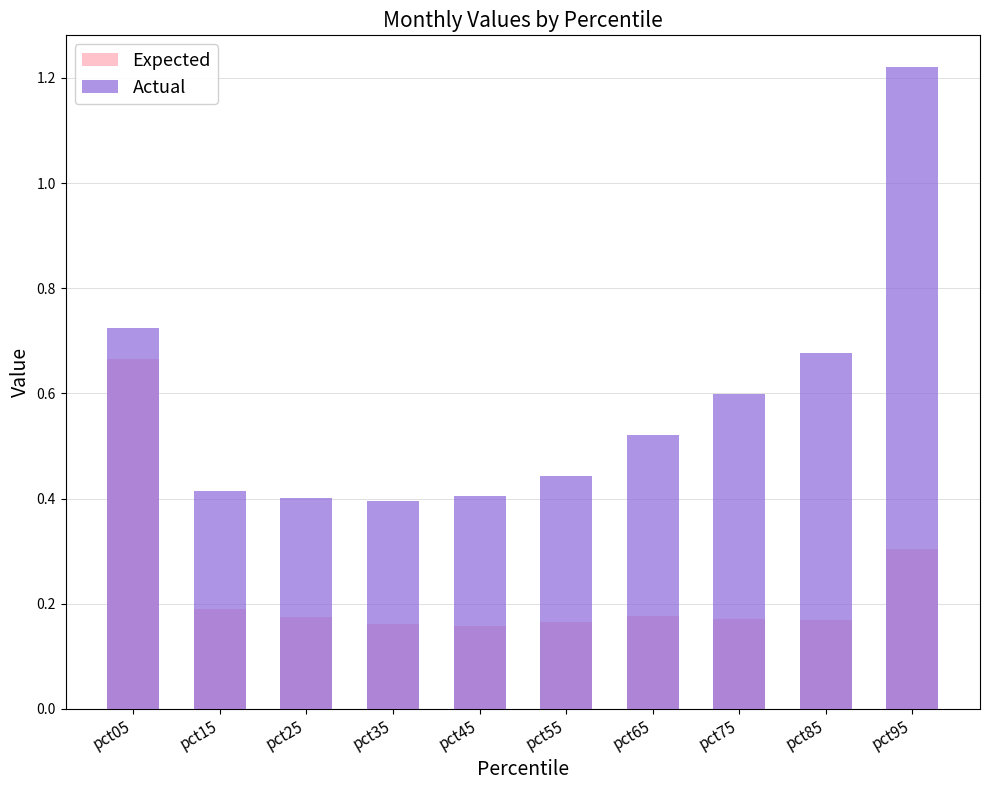

What is the highest value of the Expected series?

0.7